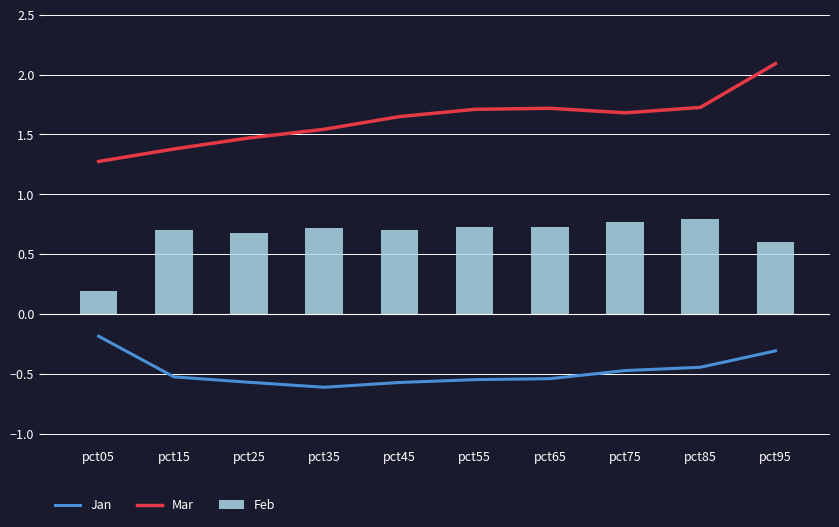

Read the Mar value at pct35.

1.5